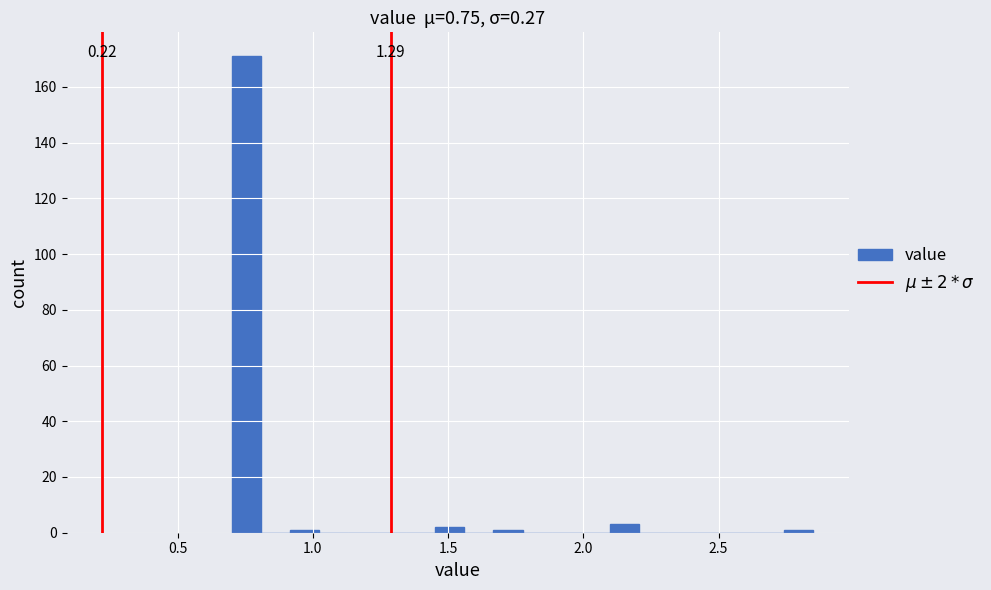

Read against the x-axis, roughly where is the centre of the tallest bar?

0.75